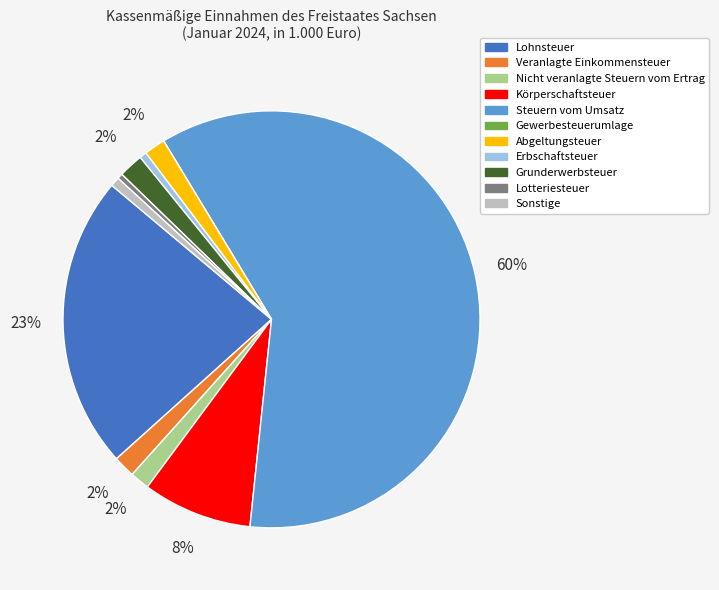

What percentage is the Abgeltungsteuer slice, to the nearest percent?

2%